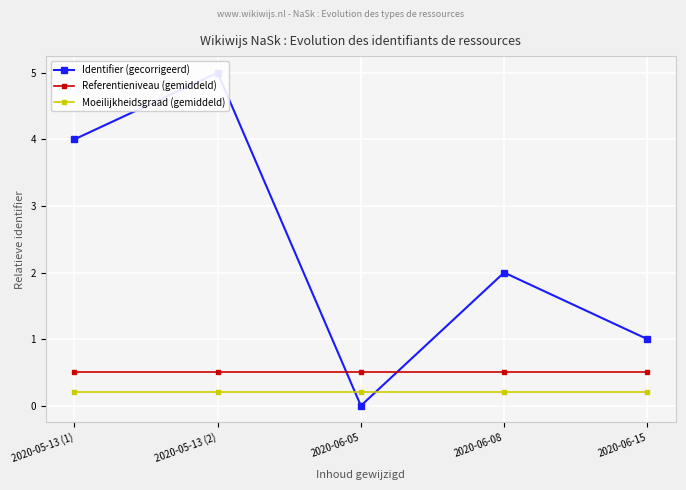

The value of Moeilijkheidsgraad (gemiddeld) at 2020-05-13 (1) is 0.3. True or false?

False